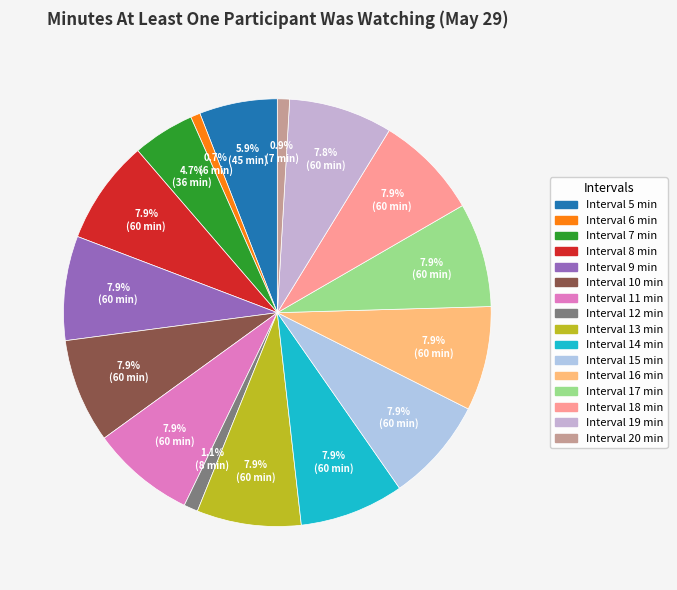

Count the number of slices in the pie.

16